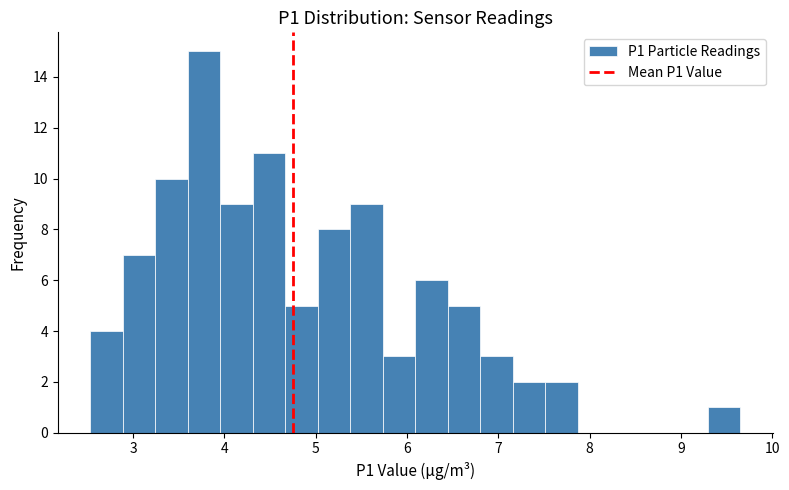

Read against the x-axis, roughly where is the centre of the tallest bar?

3.8